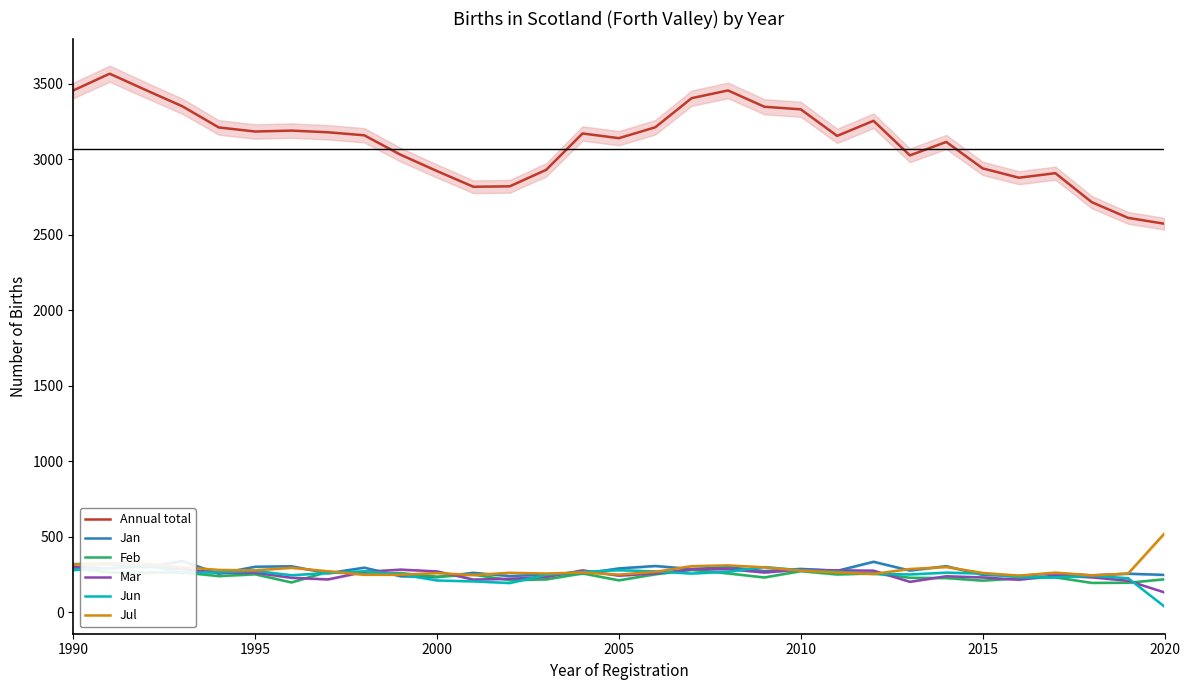

True or false: Annual total and Jul intersect in this chart.

False